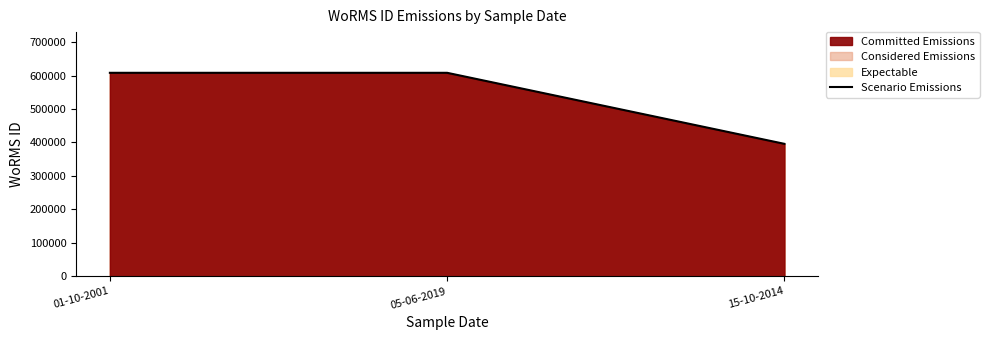

What is the label of the 1st point from the left?

01-10-2001